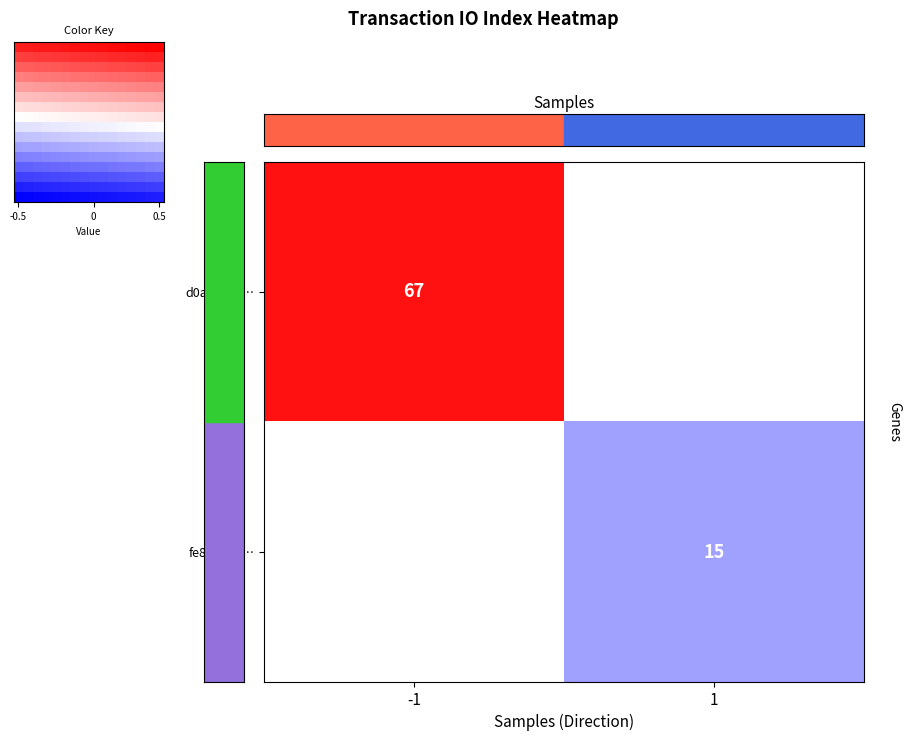

The value of d0a7581a… at -1 is 44. True or false?

False